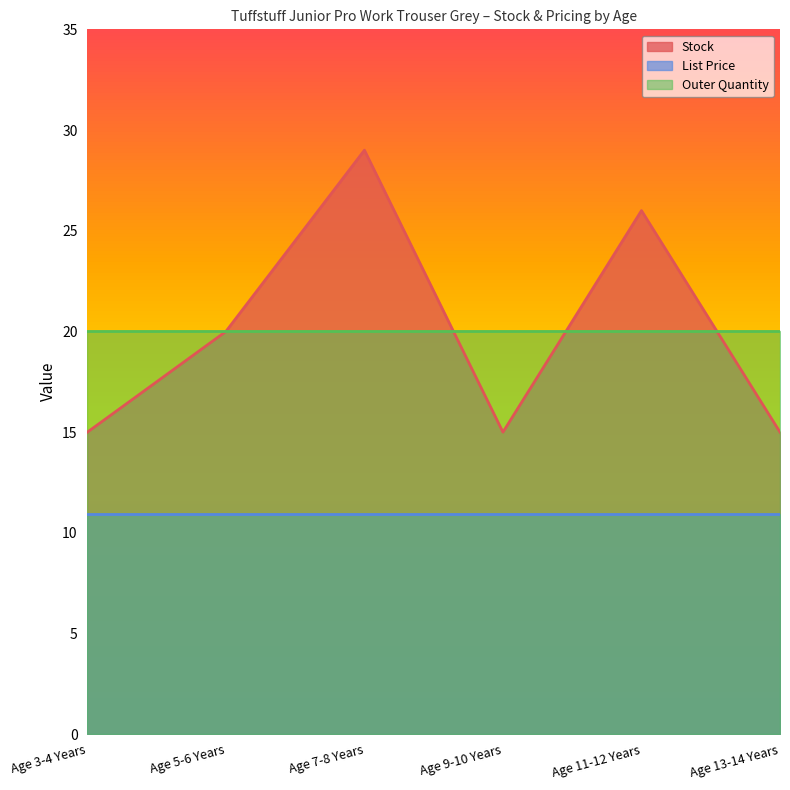

The List Price series shows 15.1 at Age 5-6 Years. True or false?

False